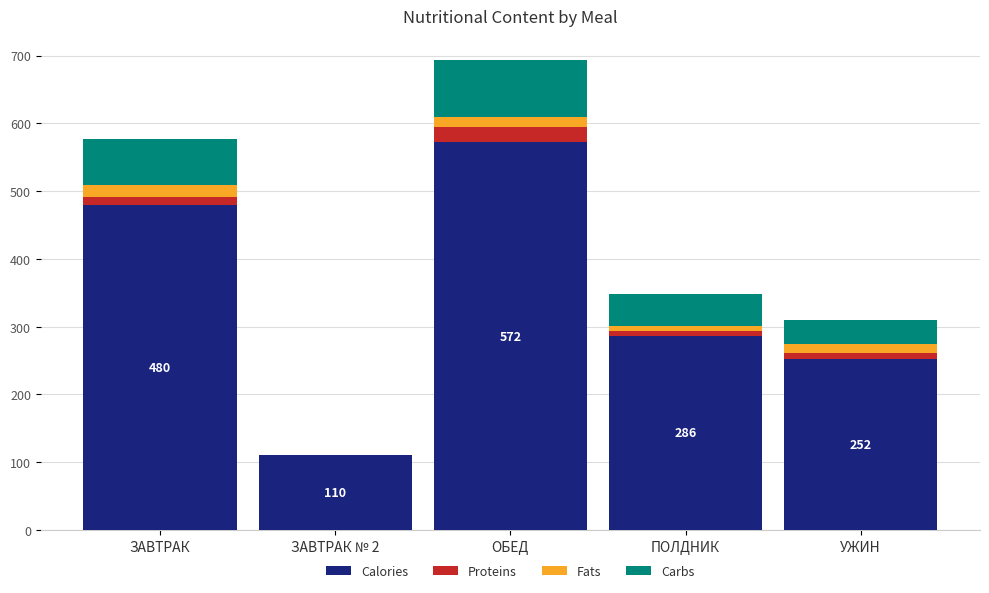

What is the total value across all series at ЗАВТРАК № 2?

110.0